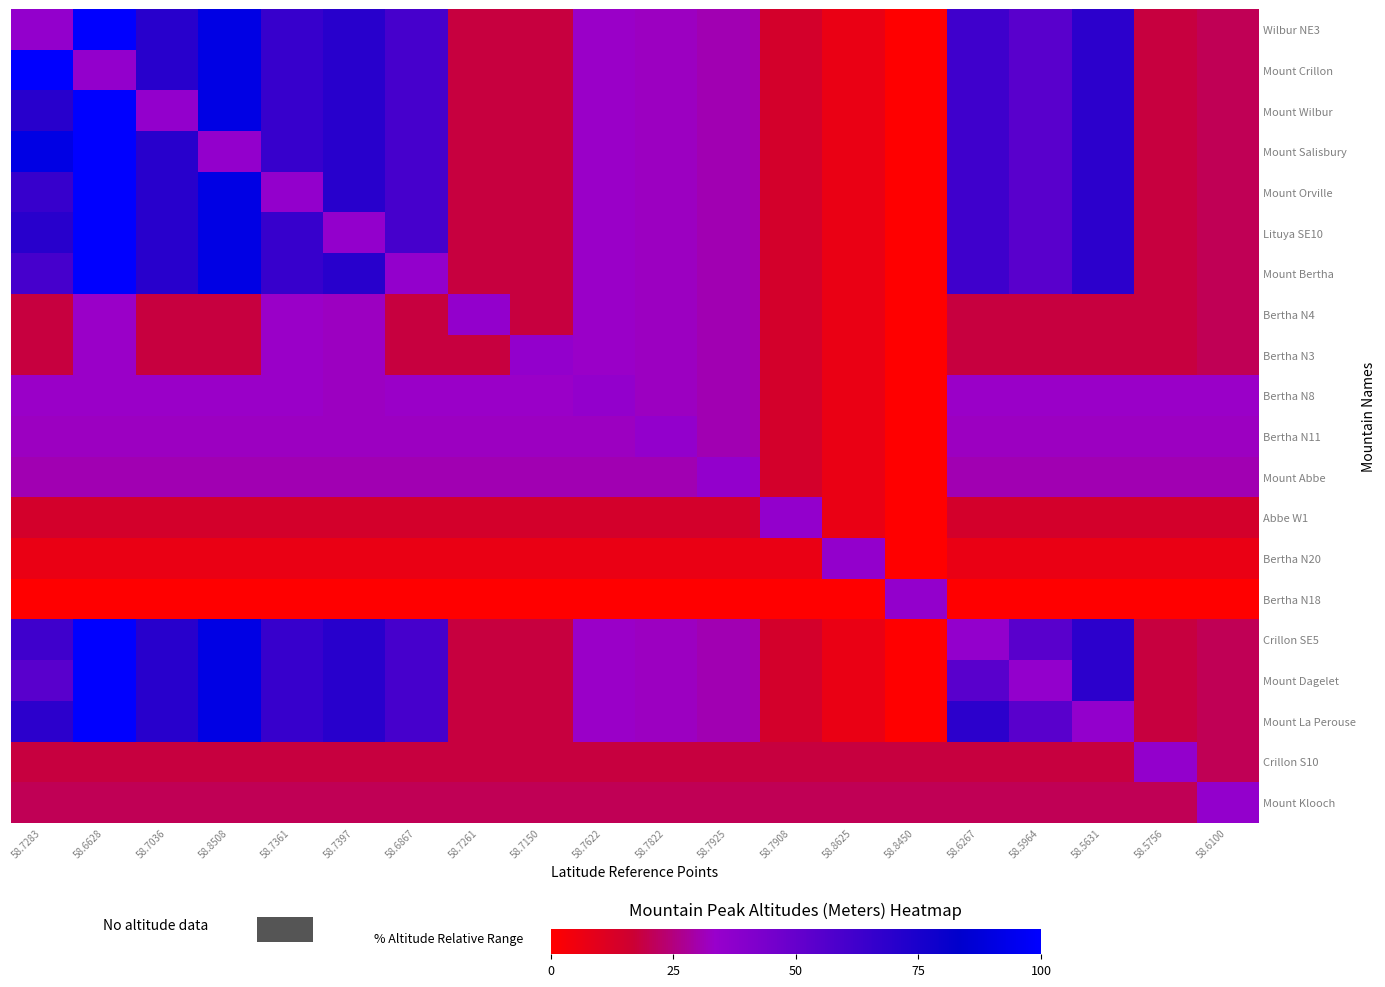

At how many categories does at least one series exceed 75?

3